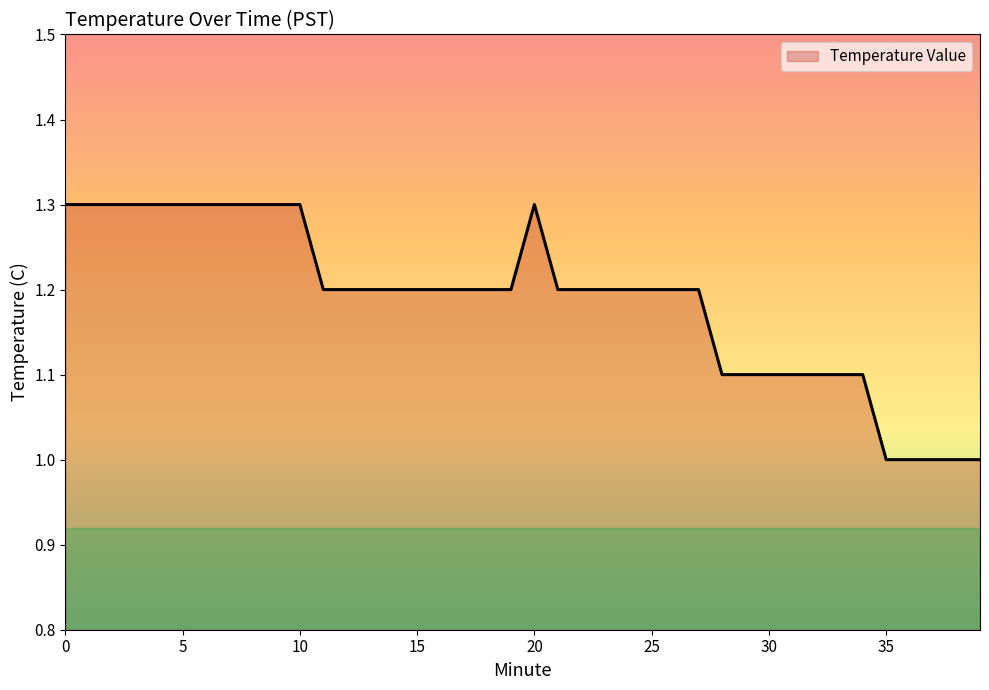

What is the difference between the second highest and second lowest values?

0.3